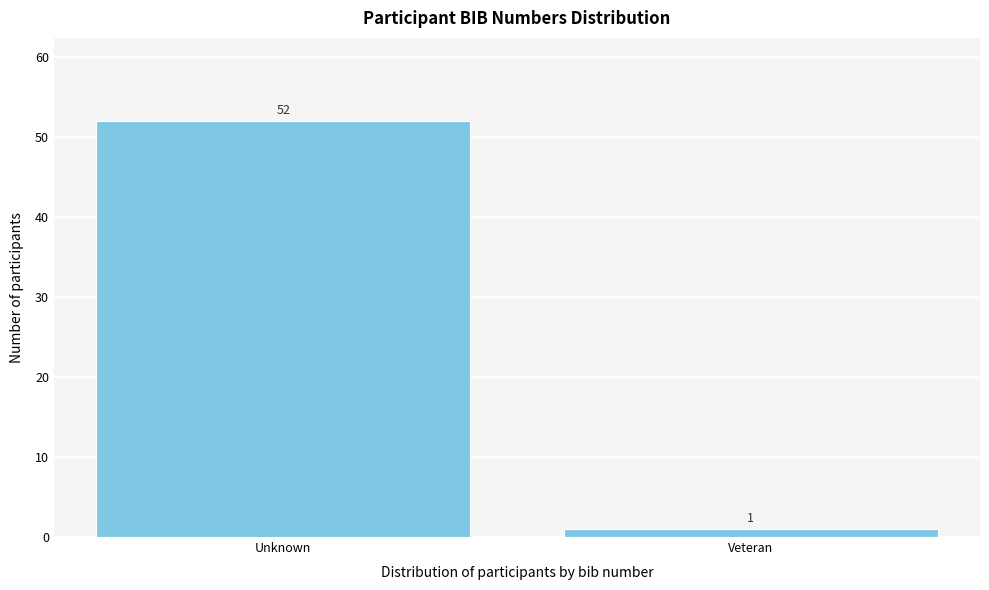

Reading left to right, what are all the values shown in this chart?

Unknown=52	Veteran=1